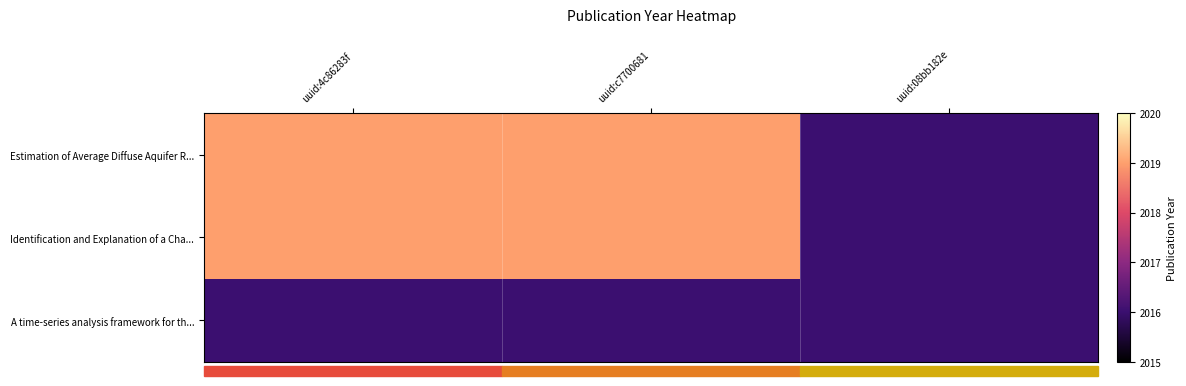

Reading right to left, what are all the values shown in this chart?

Estimation of Average Diffuse Aquifer R...: uuid:08bb182e=2016	uuid:c7700681=2019	uuid:4c86283f=2019
Identification and Explanation of a Cha...: uuid:08bb182e=2016	uuid:c7700681=2019	uuid:4c86283f=2019
A time-series analysis framework for th...: uuid:08bb182e=2016	uuid:c7700681=2016	uuid:4c86283f=2016